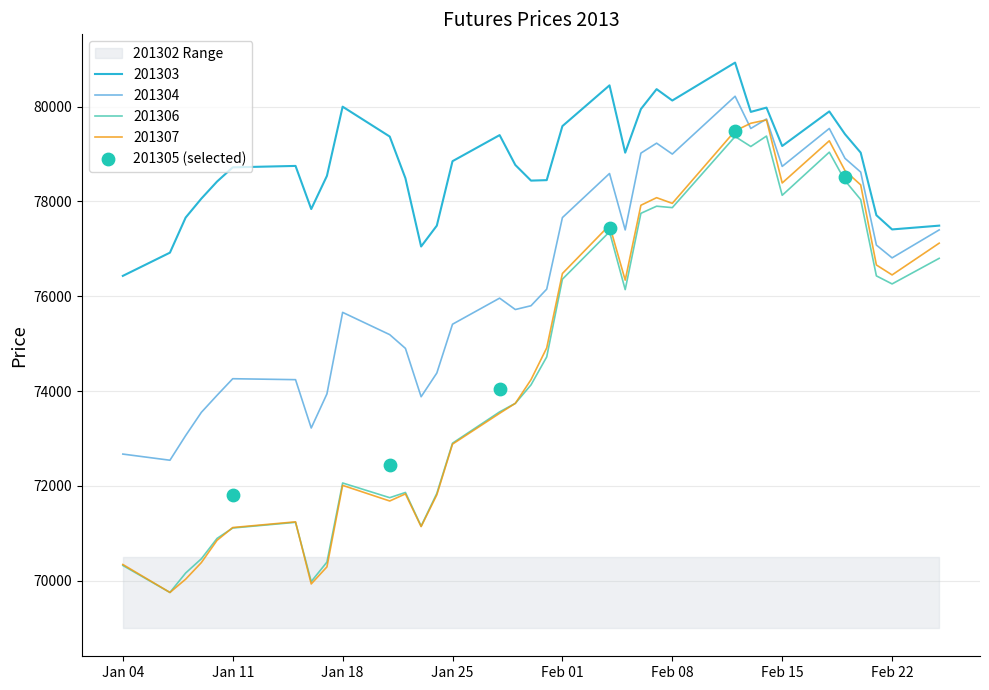

The value of 201303 at Feb 01 is 79590. True or false?

True